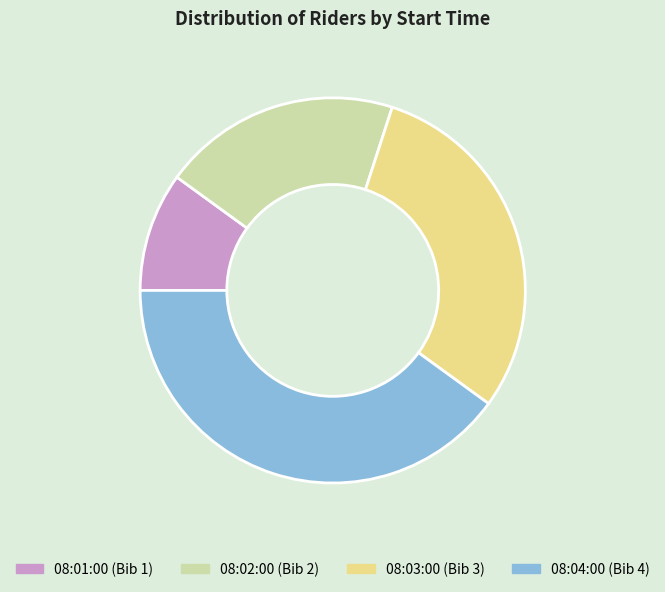

True or false: 08:03:00 accounts for 36% of the total.

False